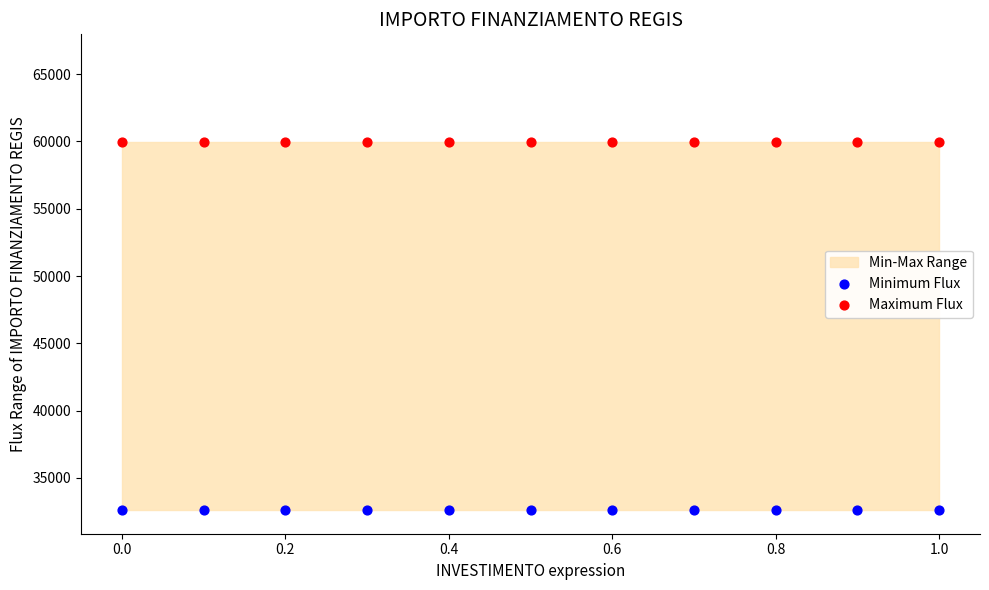

Which series reaches the maximum Y coordinate?

Maximum Flux